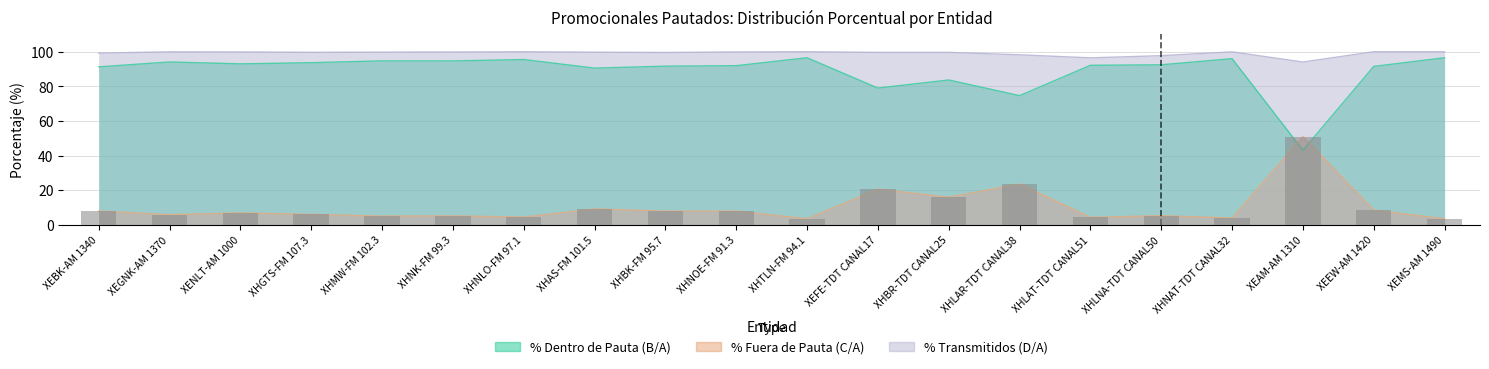

At which label does the data first exceed 6?

XEBK-AM 1340